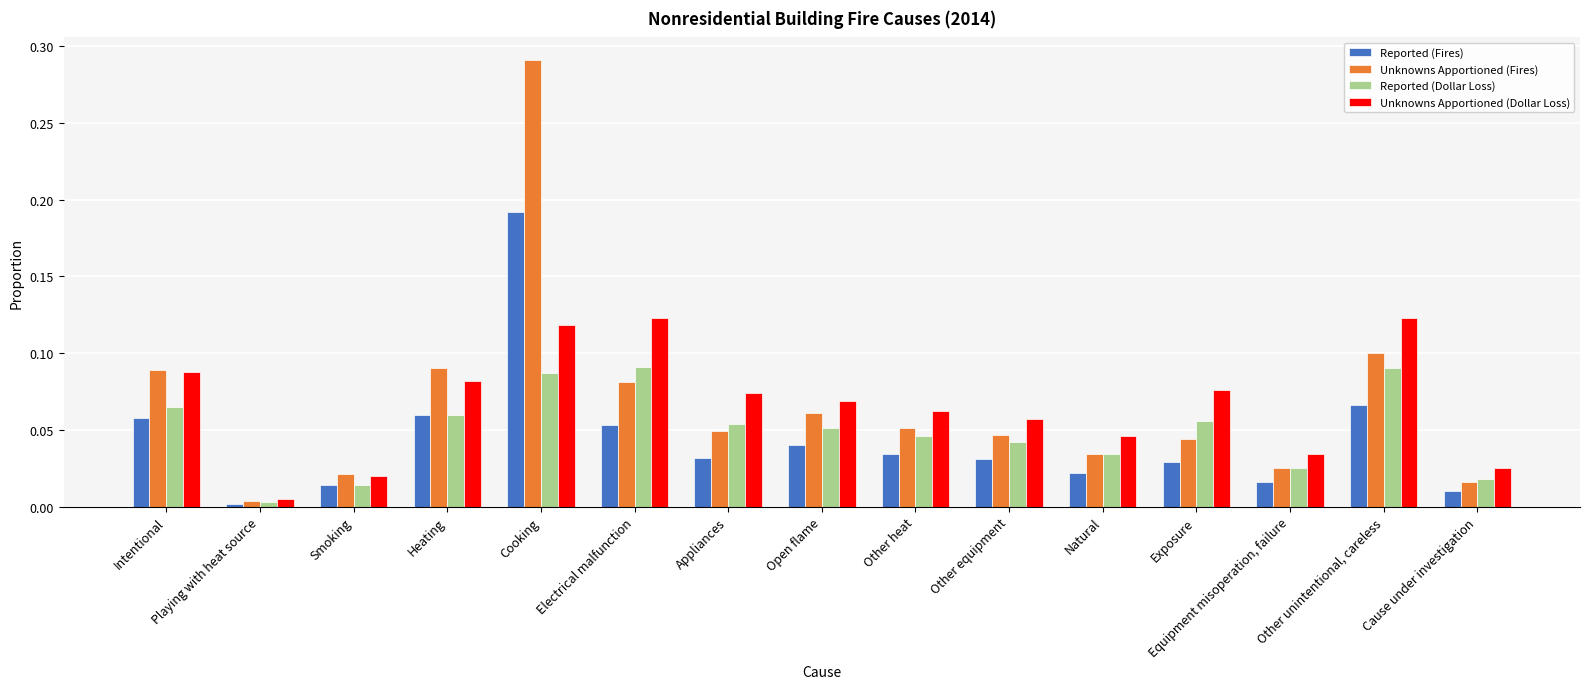

Which series changed the most between Cooking and Cause under investigation?

Unknowns Apportioned (Fires)